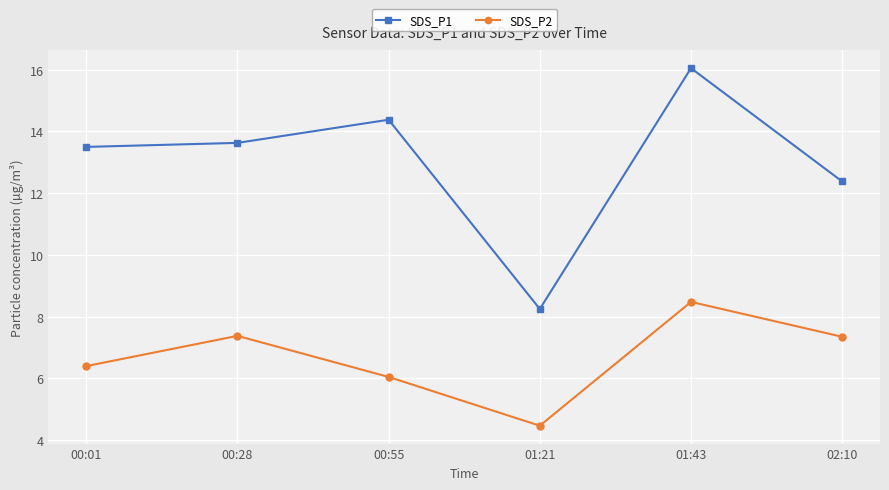

Does the chart have visible grid lines?

Yes